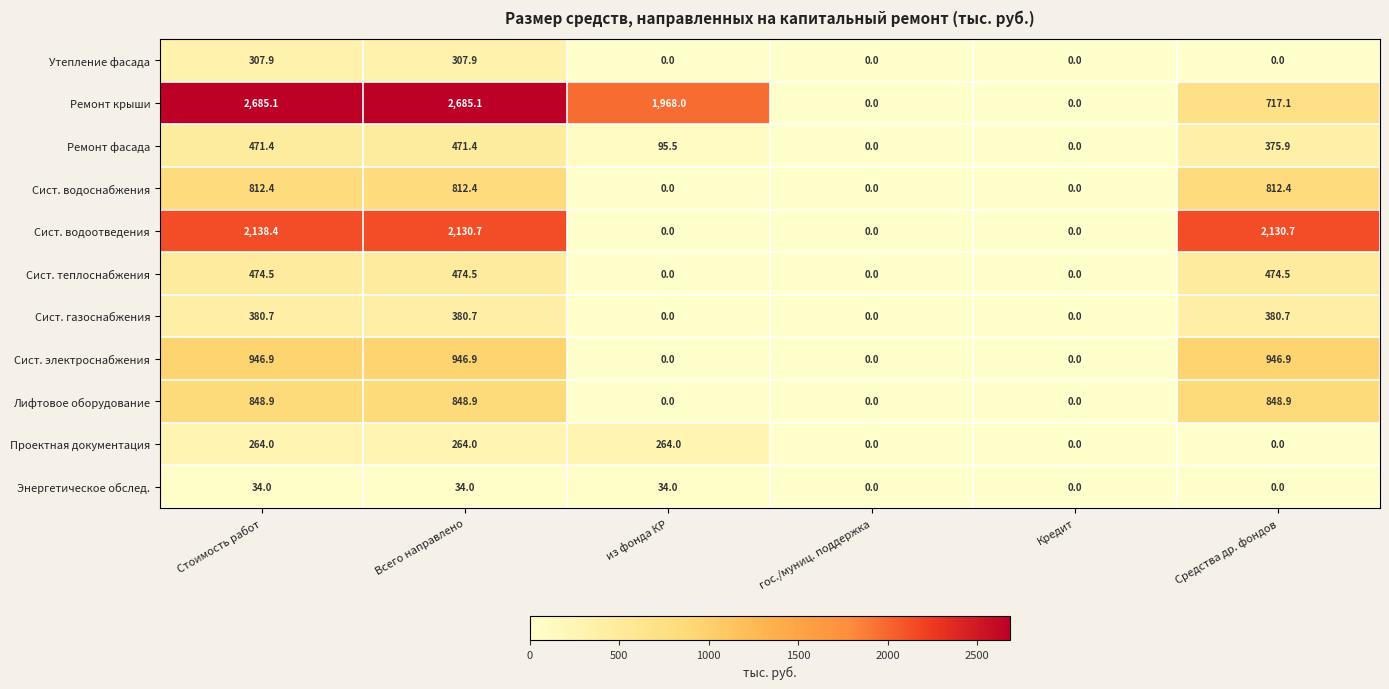

Is the value of Сист. электроснабжения at Средства др. фондов greater than the value of Утепление фасада at Кредит?

Yes